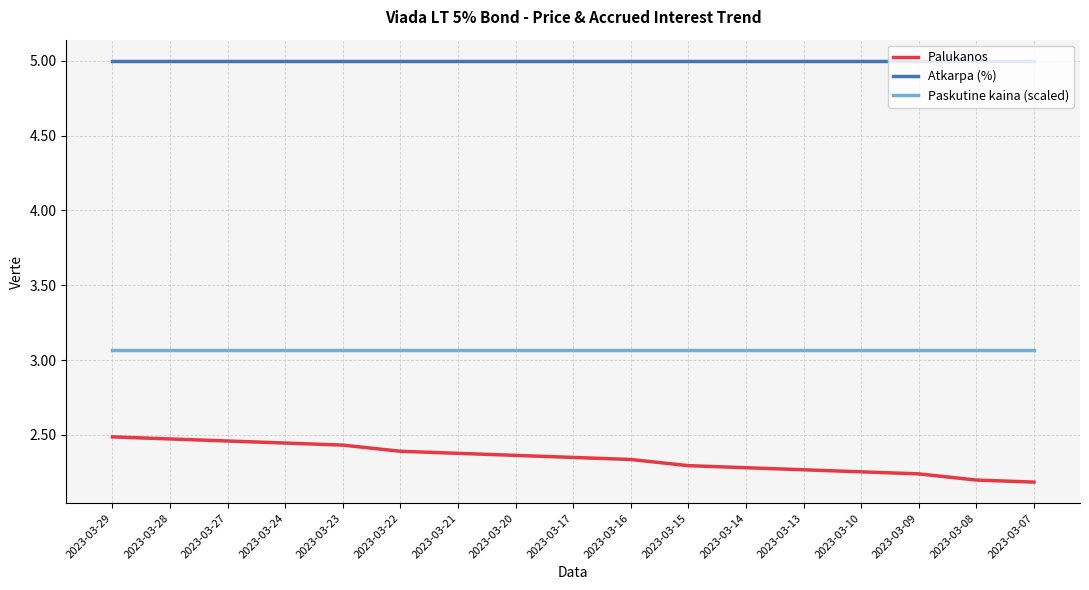

At 2023-03-07, list the series in order from smallest to largest.

Palukanos, Paskutine kaina (scaled), Atkarpa (%)